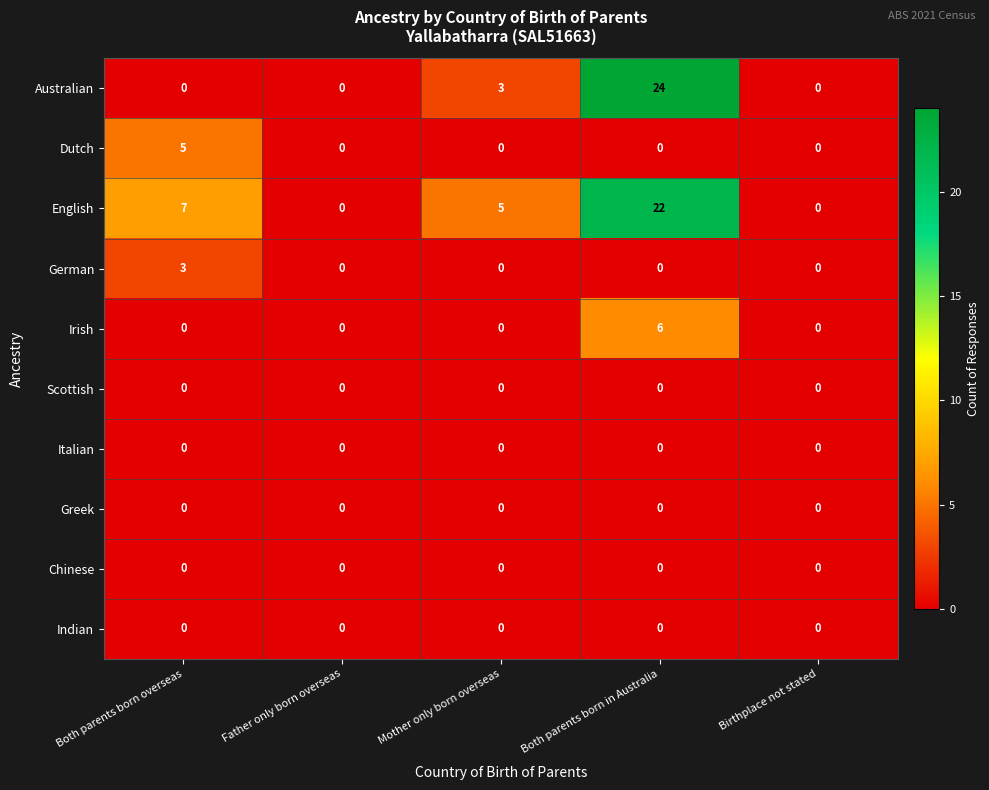

What is the spread (max minus min) of values at Mother only born overseas?

5